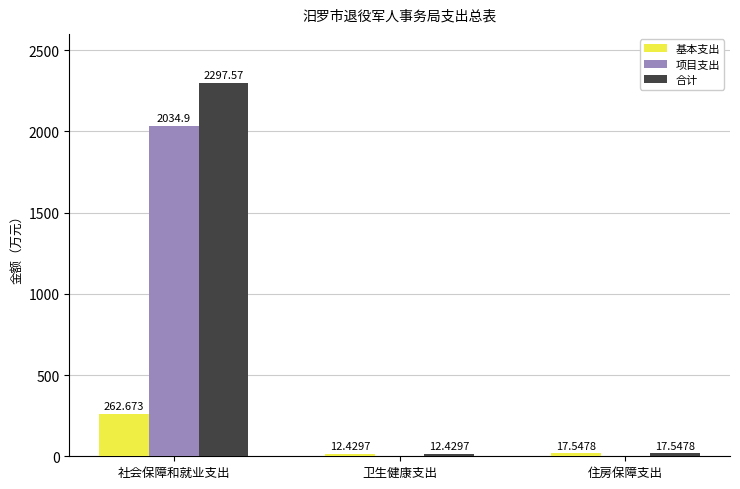

Reading left to right, transcribe all the data shown in this chart.

基本支出: 社会保障和就业支出=262.7	卫生健康支出=12.4	住房保障支出=17.5
项目支出: 社会保障和就业支出=2034.9	卫生健康支出=0.0	住房保障支出=0.0
合计: 社会保障和就业支出=2297.6	卫生健康支出=12.4	住房保障支出=17.5